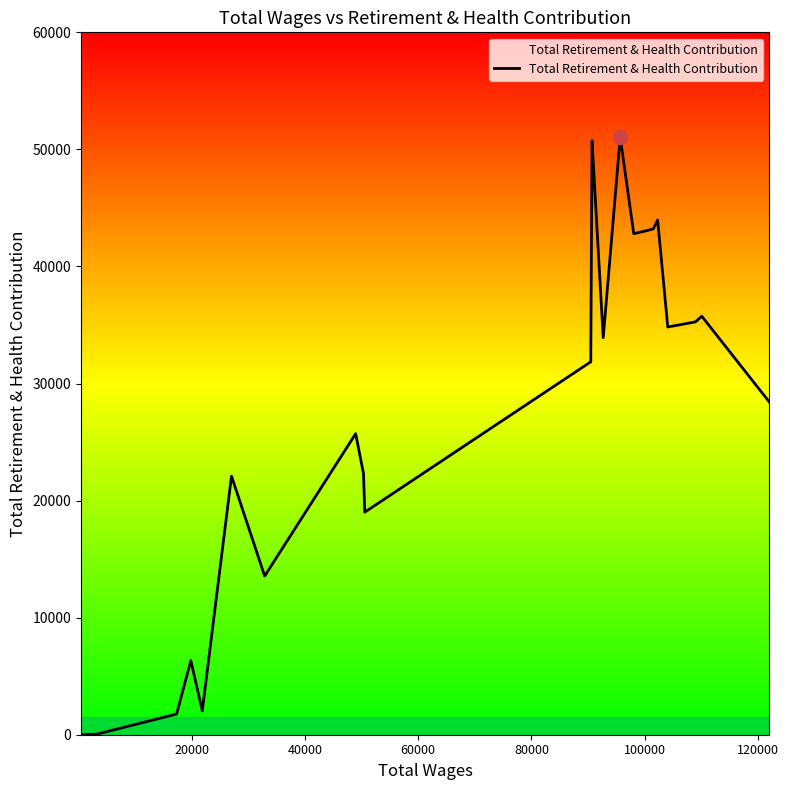

How many values are below 25715?

14